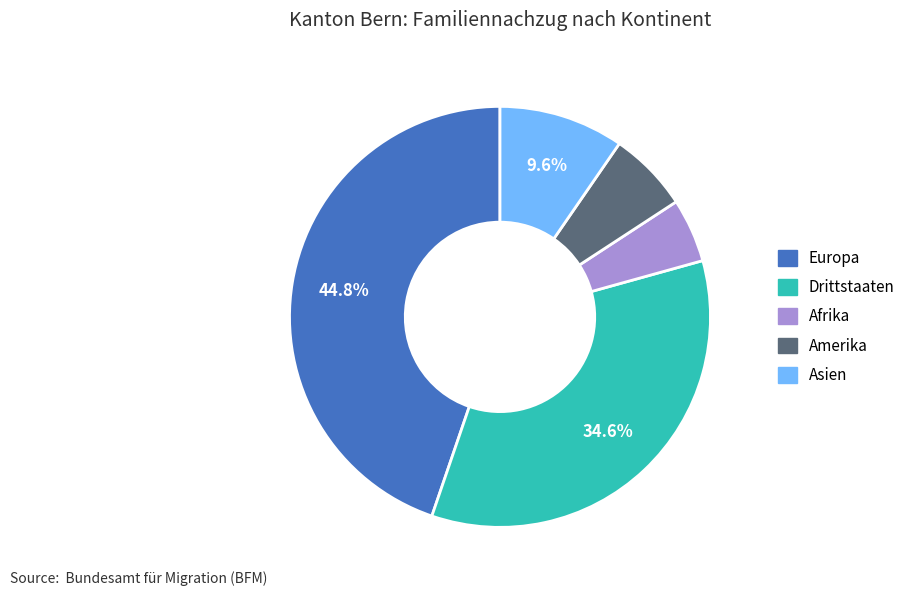

Approximately how many times larger is the value at Drittstaaten compared to Asien?

3.6